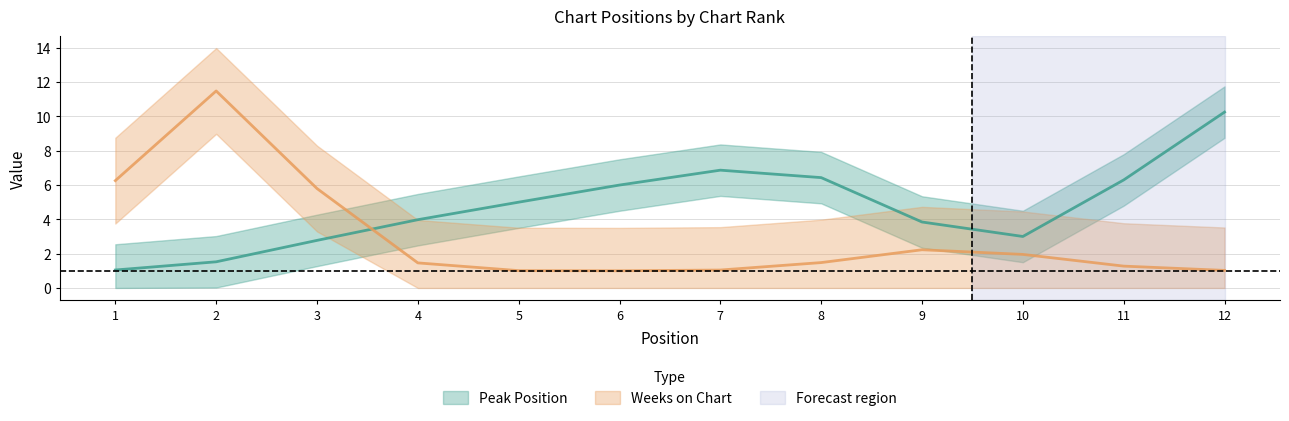

At which label does Weeks on Chart reach its peak?

2